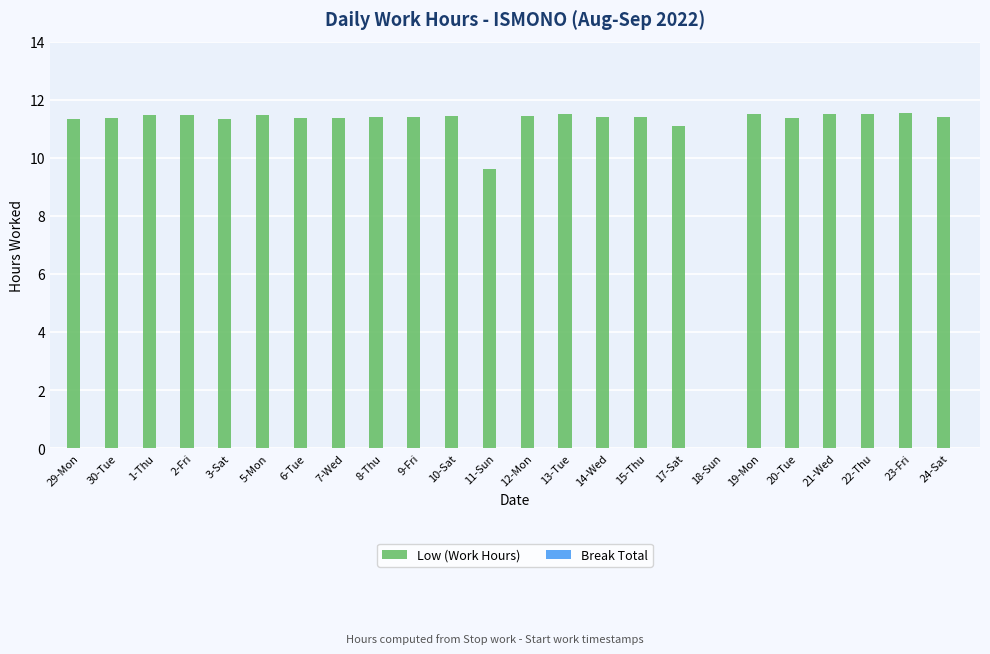

What is the sum of the values at 30-Tue and 29-Mon?

22.7